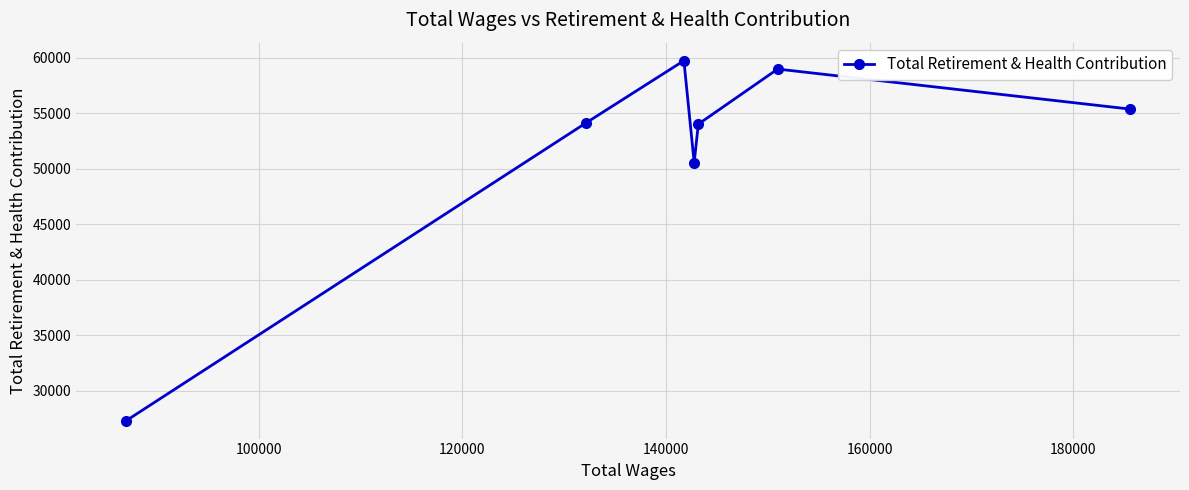

What is the difference between the second highest and minimum values?

31667